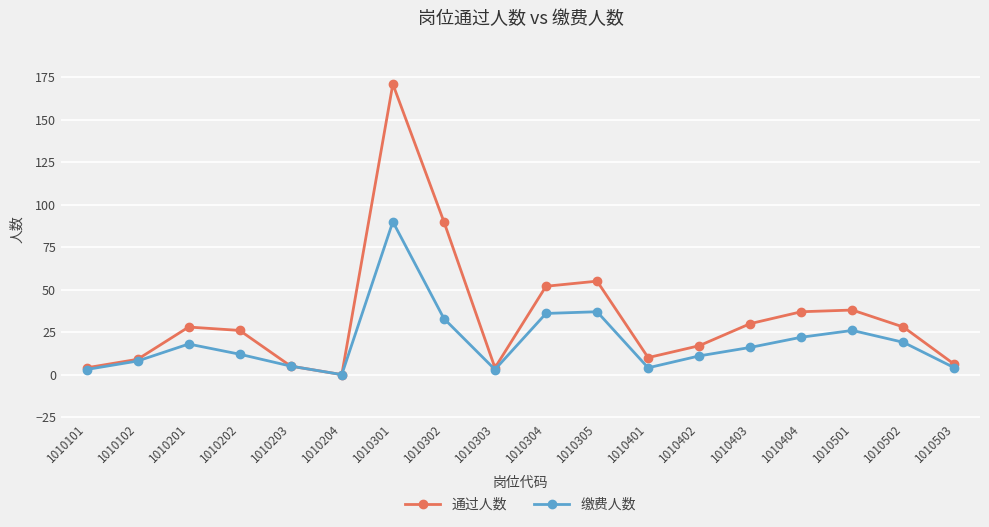

How many interior local peaks does the 通过人数 series have?

4